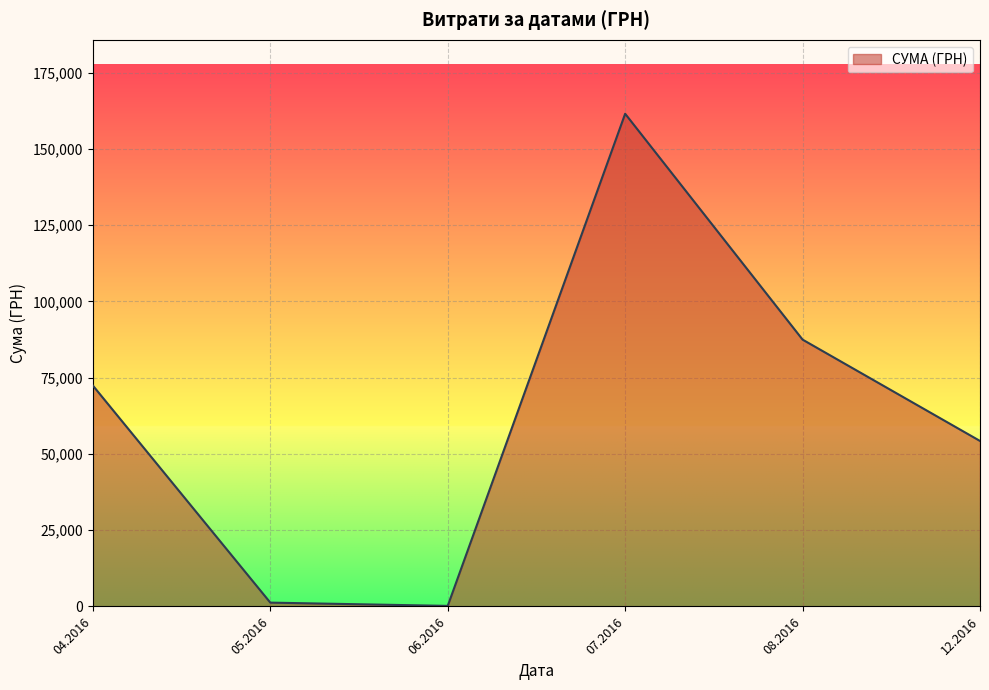

What is the change in value from 07.2016 to 08.2016?

-74040.1